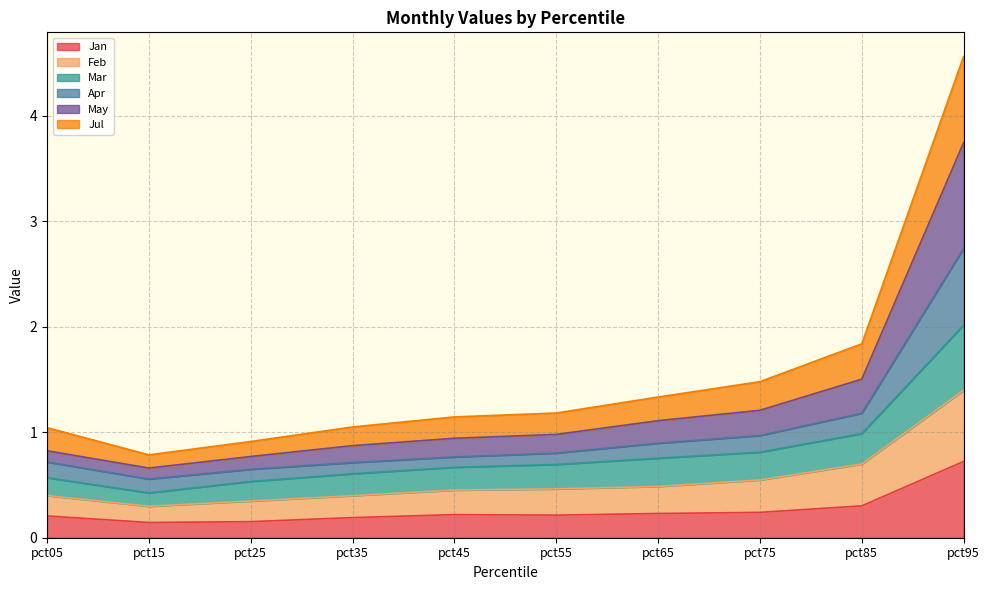

At which category is the sum across all series the highest?

pct95